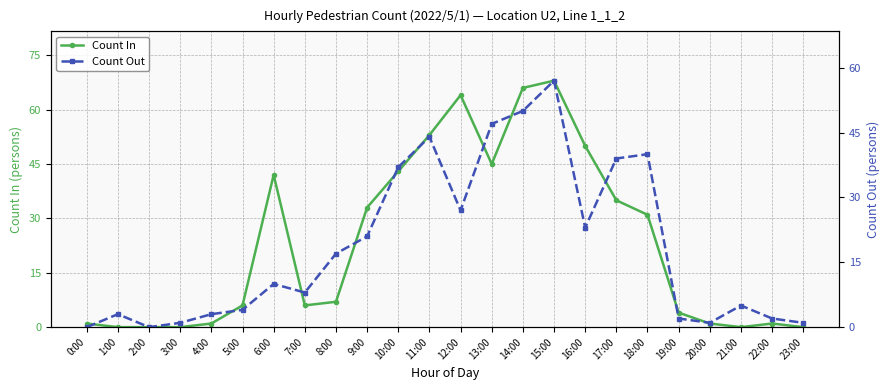

Which series has the widest spread of values?

Count In